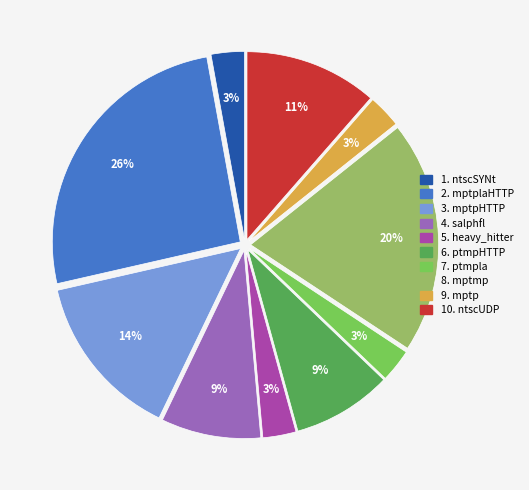

Does any single category account for the majority?

No